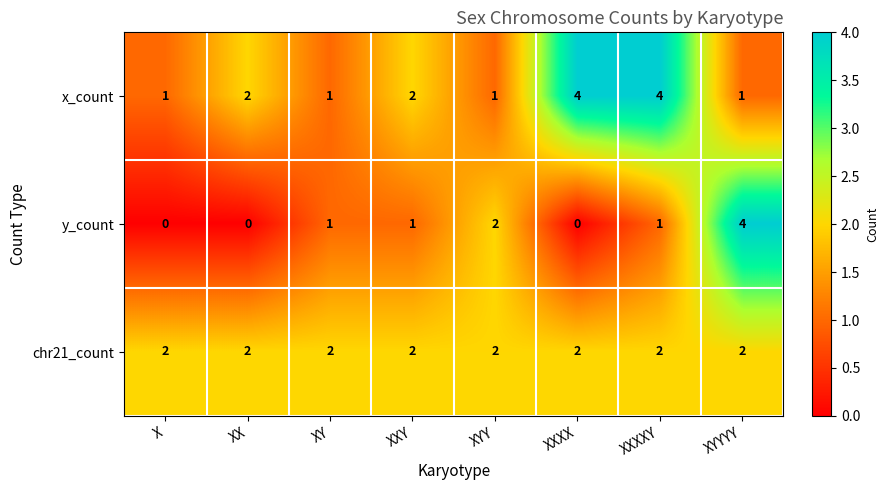

What is the maximum value for y_count?

4